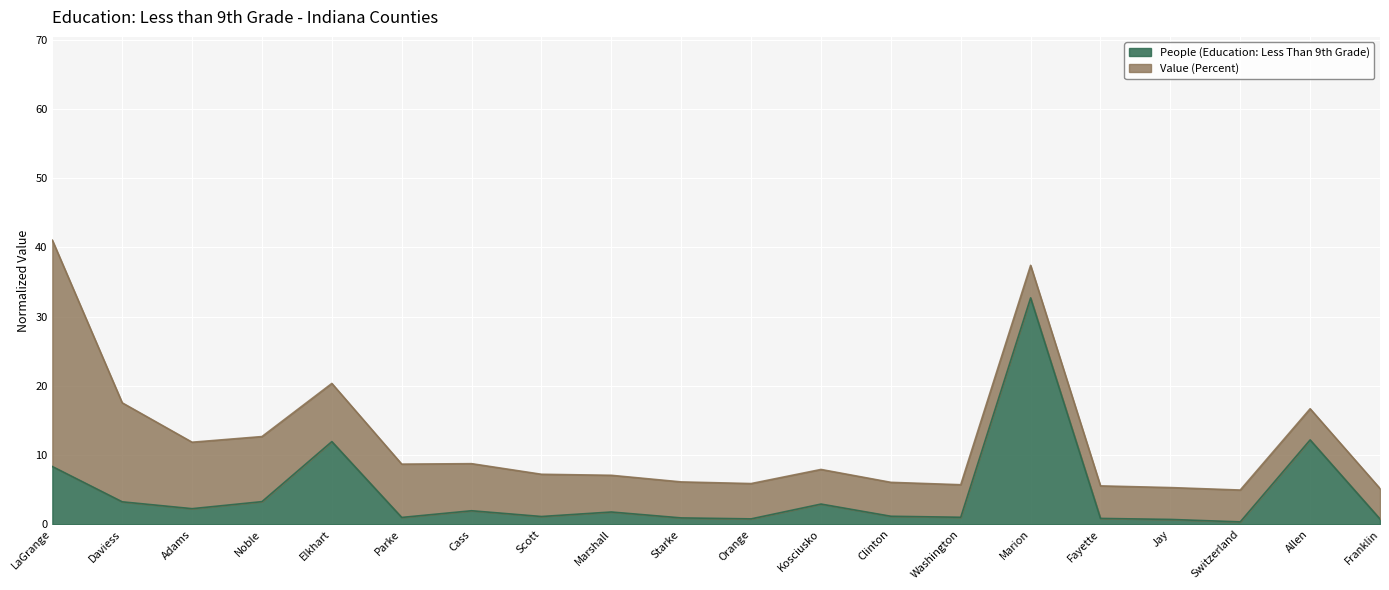

Does the chart display data point markers on the line(s)?

No